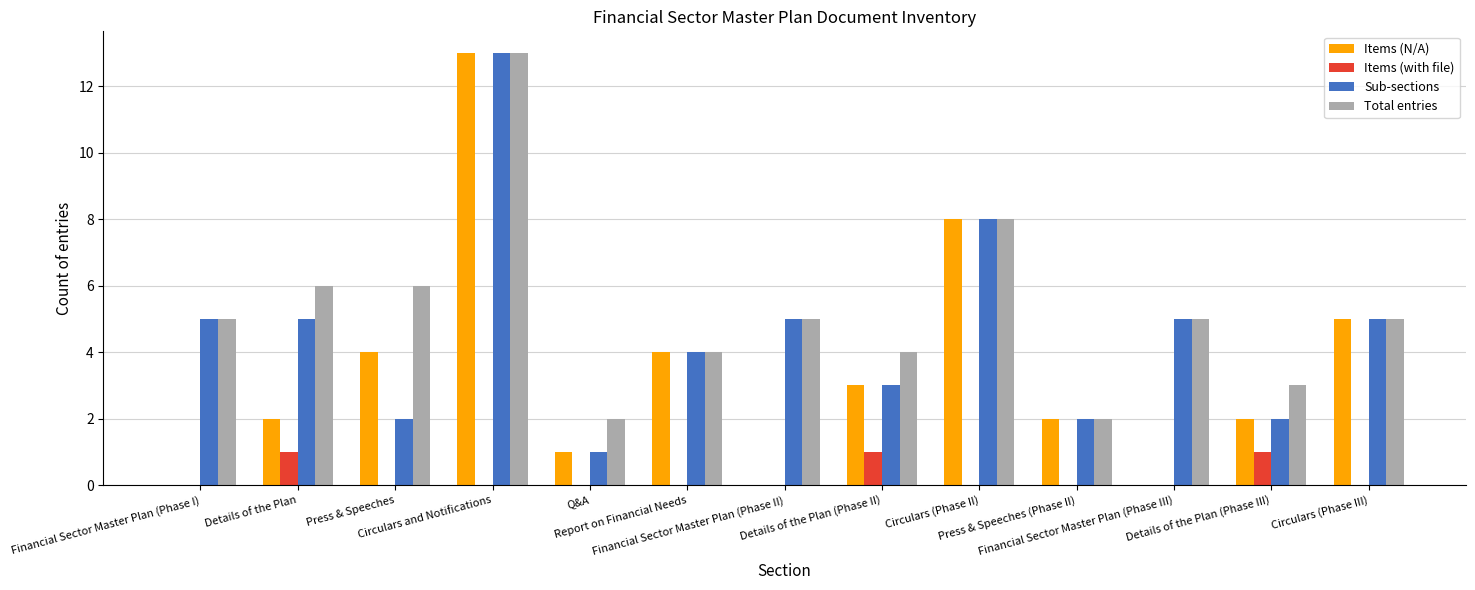

Which series has the largest total across all categories?

Total entries